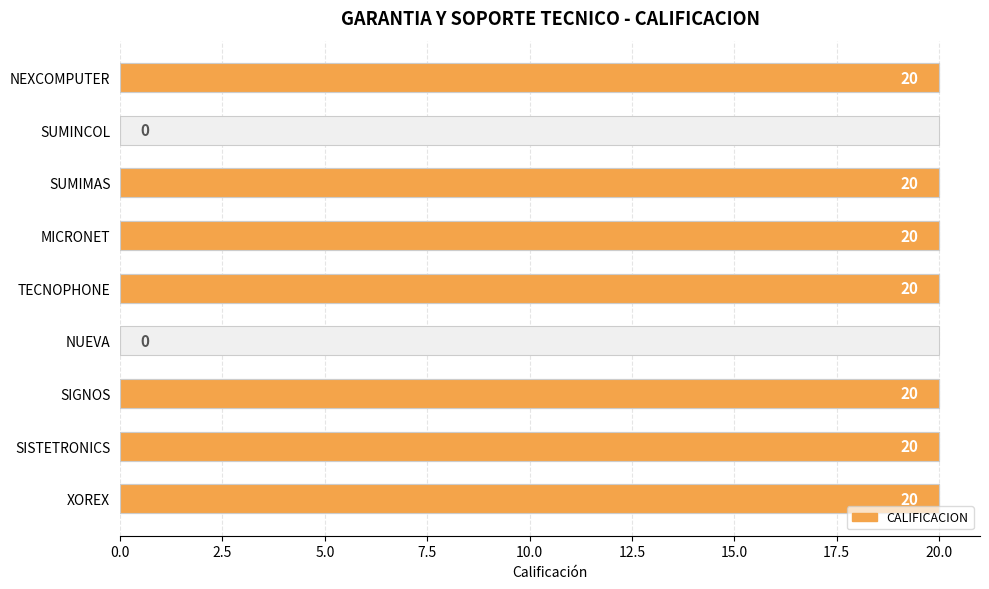

Reading right to left, what are all the values shown in this chart?

20	20	20	0	20	20	20	0	20